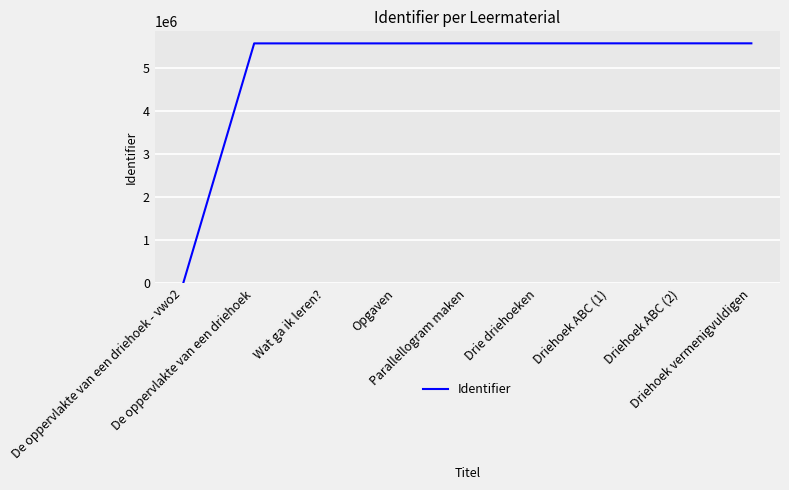

How many lines are shown in the chart?

1